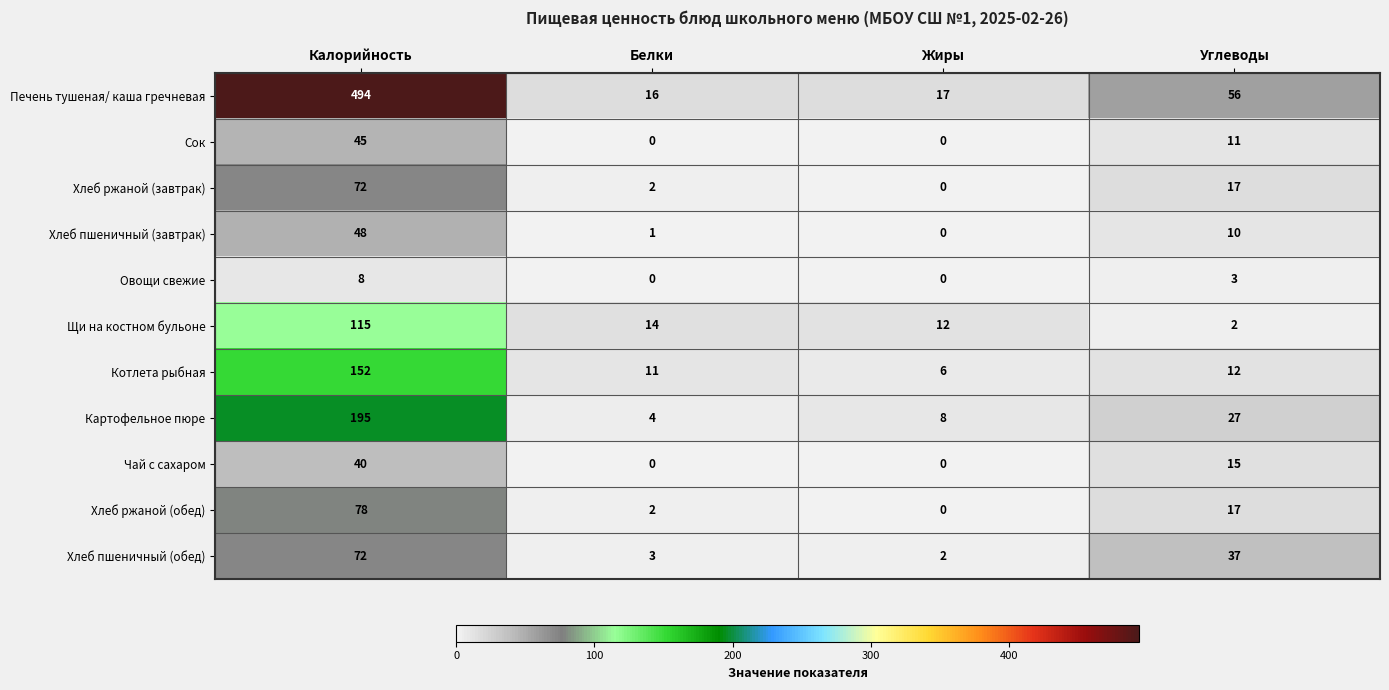

The Картофельное пюре series shows 27 at Углеводы. True or false?

True